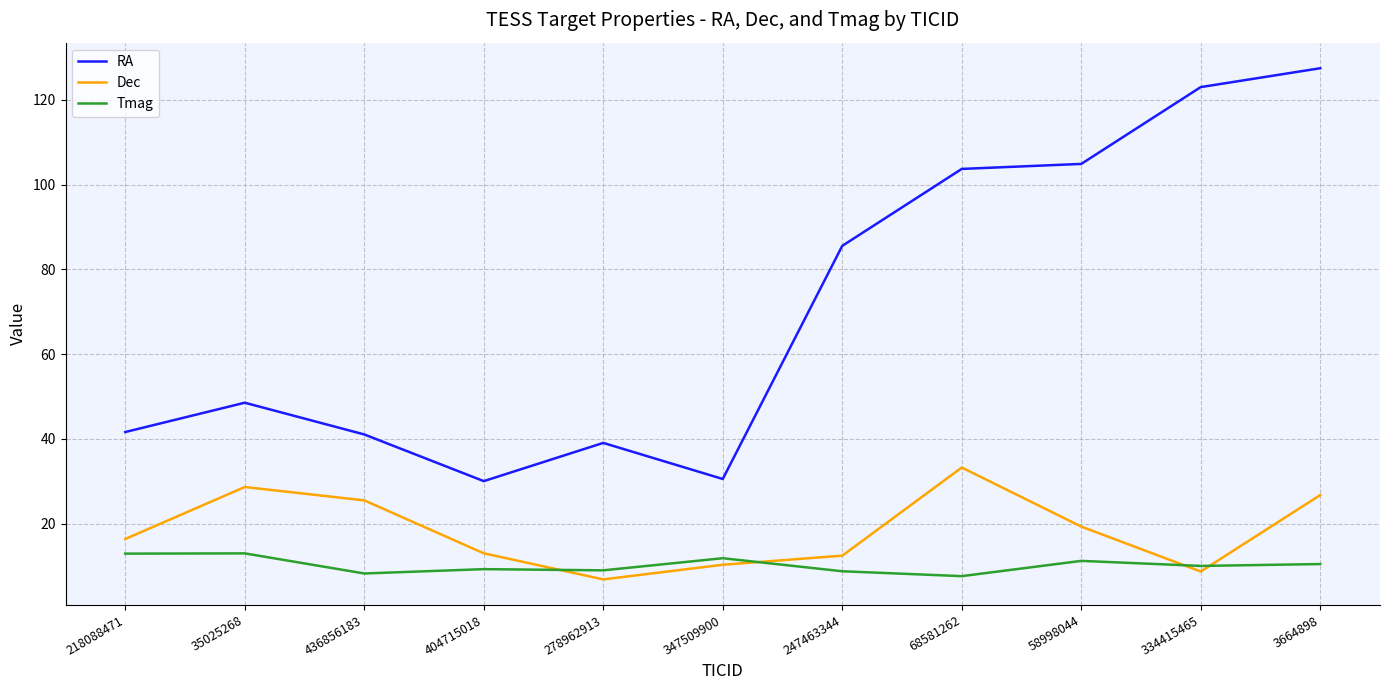

At which category does Dec reach its first local peak?

35025268